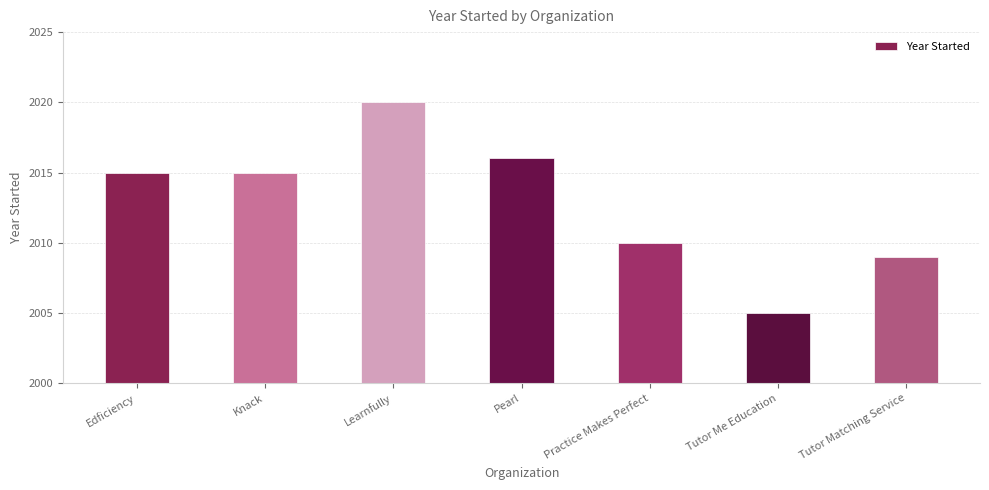

How many data points does each series have?

7